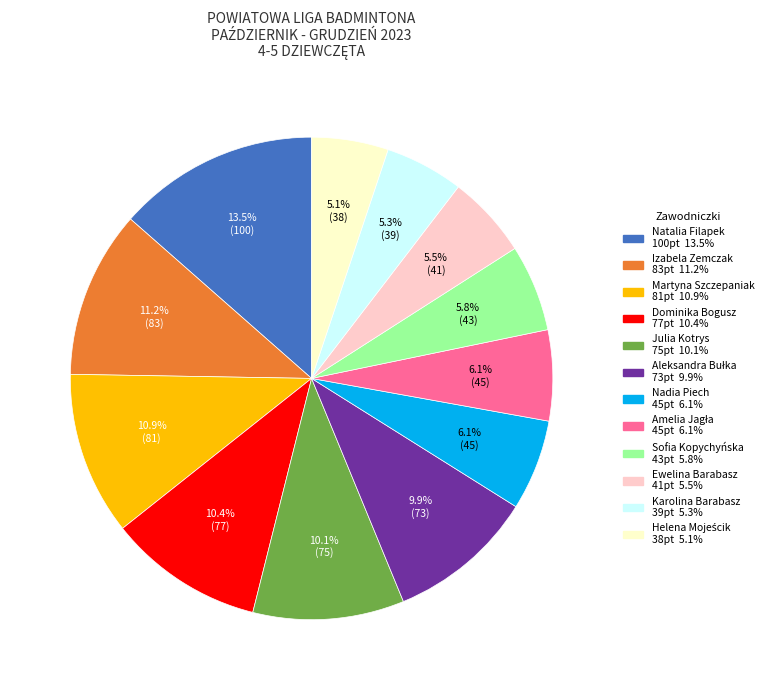

Is there a majority slice in this chart?

No